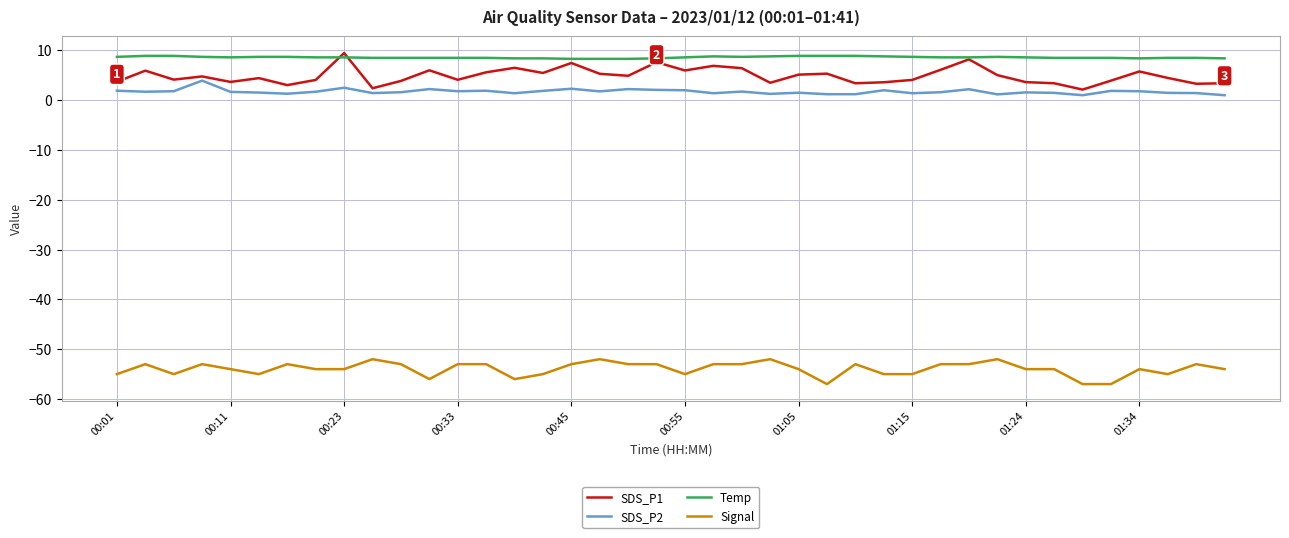

What is the minimum value shown in the chart?

-57.0